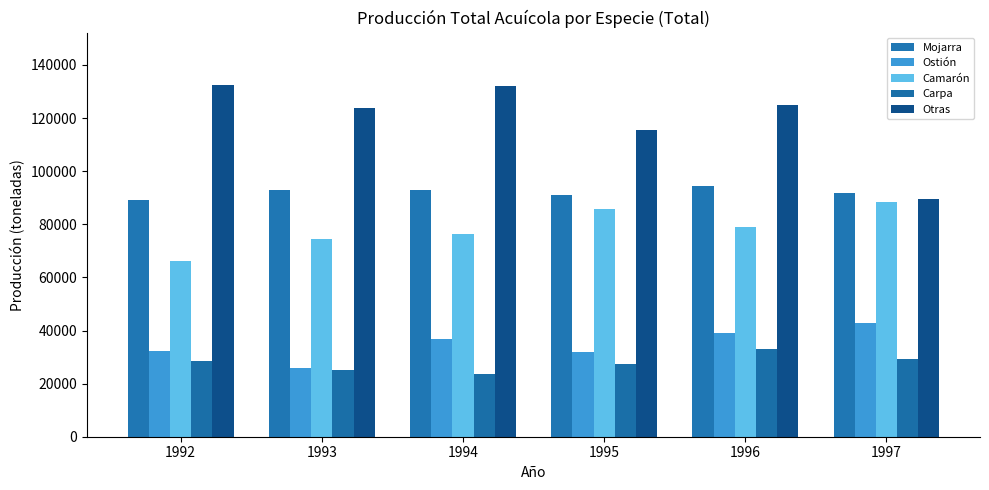

Which category has the lowest value in the Camarón series?

1992